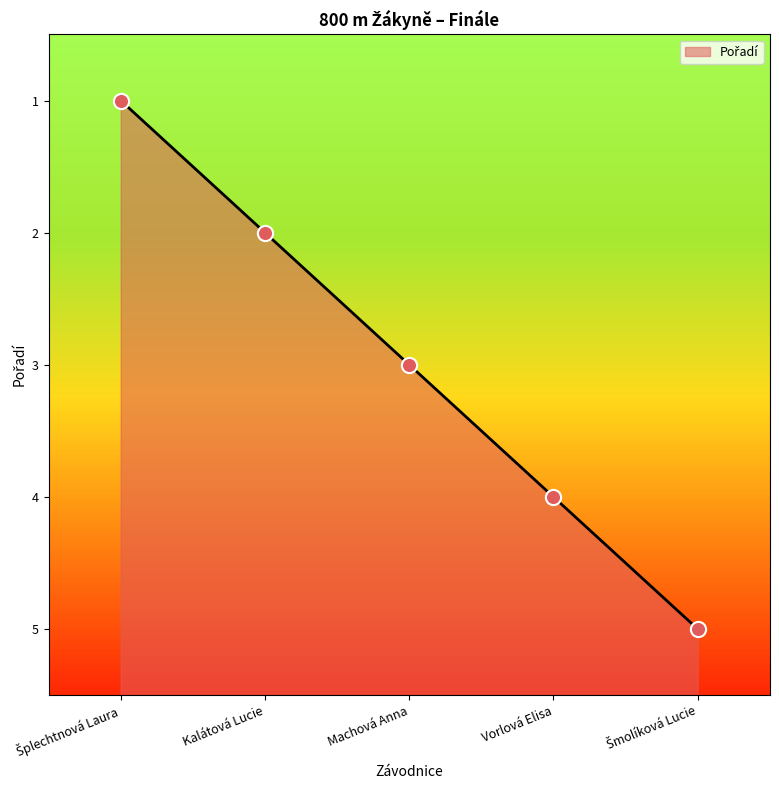

Which has a higher value, Kalátová Lucie or Machová Anna?

Machová Anna